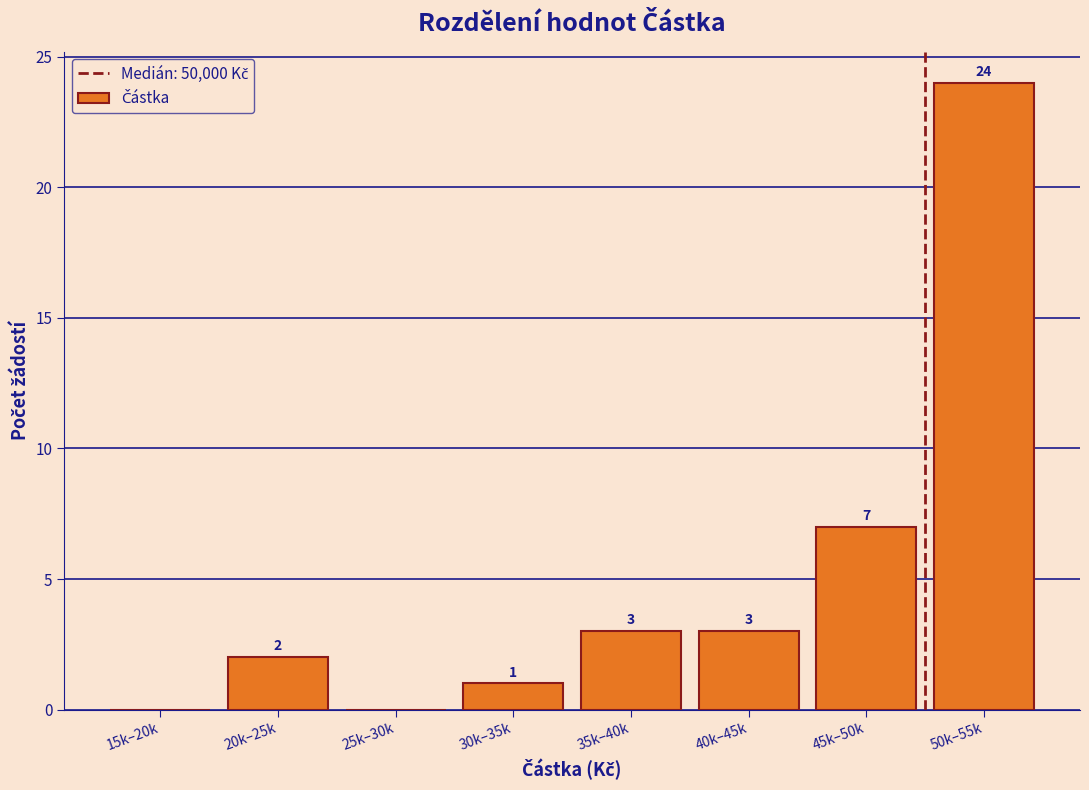

Reading left to right, extract all data points from this chart.

15k–20k=0	20k–25k=2	25k–30k=0	30k–35k=1	35k–40k=3	40k–45k=3	45k–50k=7	50k–55k=24